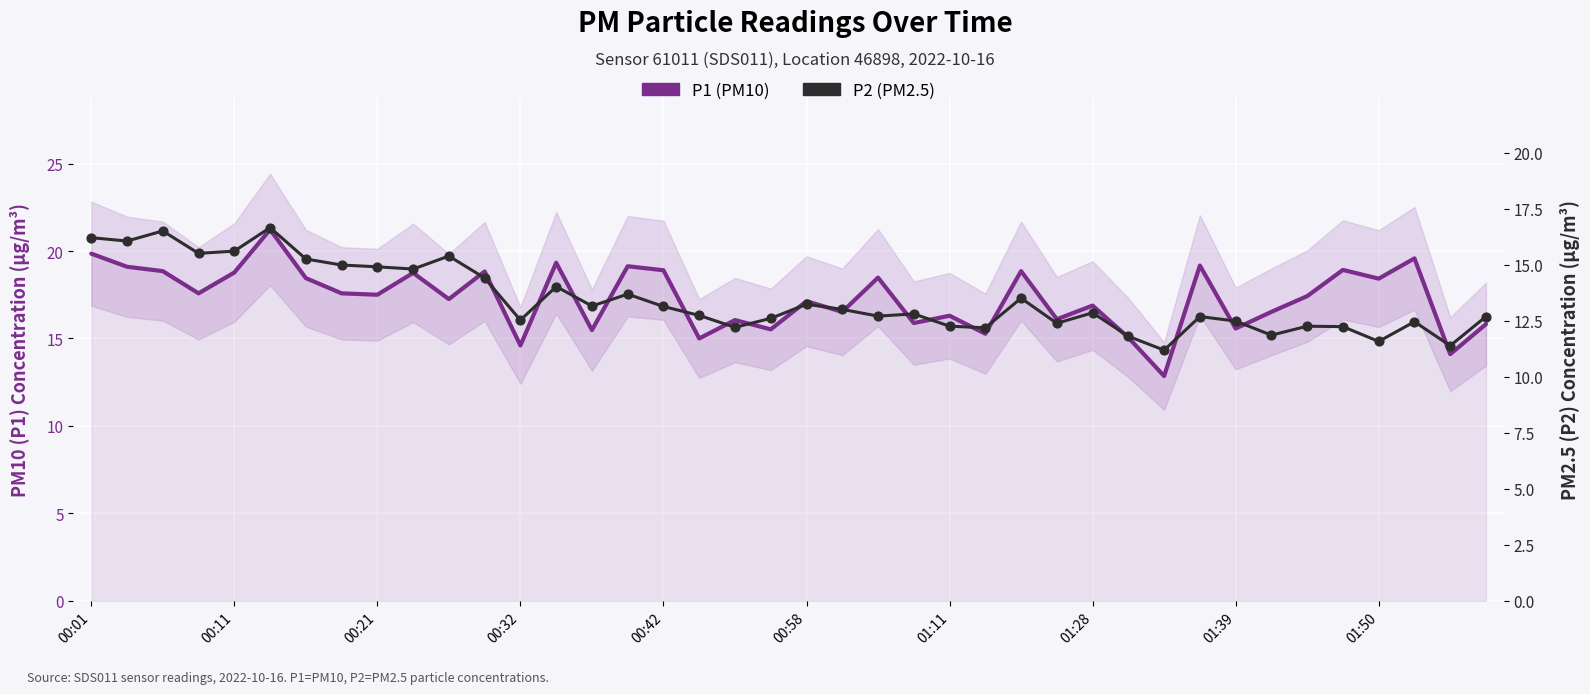

What are all the series names shown in the legend?

P1 (PM10), P2 (PM2.5)